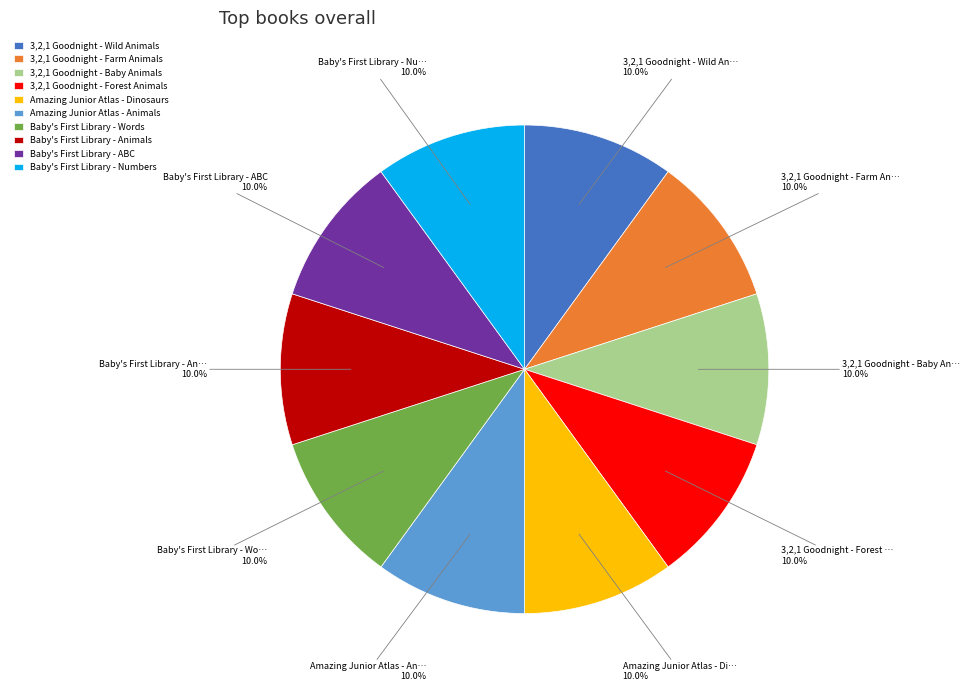

The 3,2,1 Goodnight - Wild Animals slice represents 4% of the pie. True or false?

False